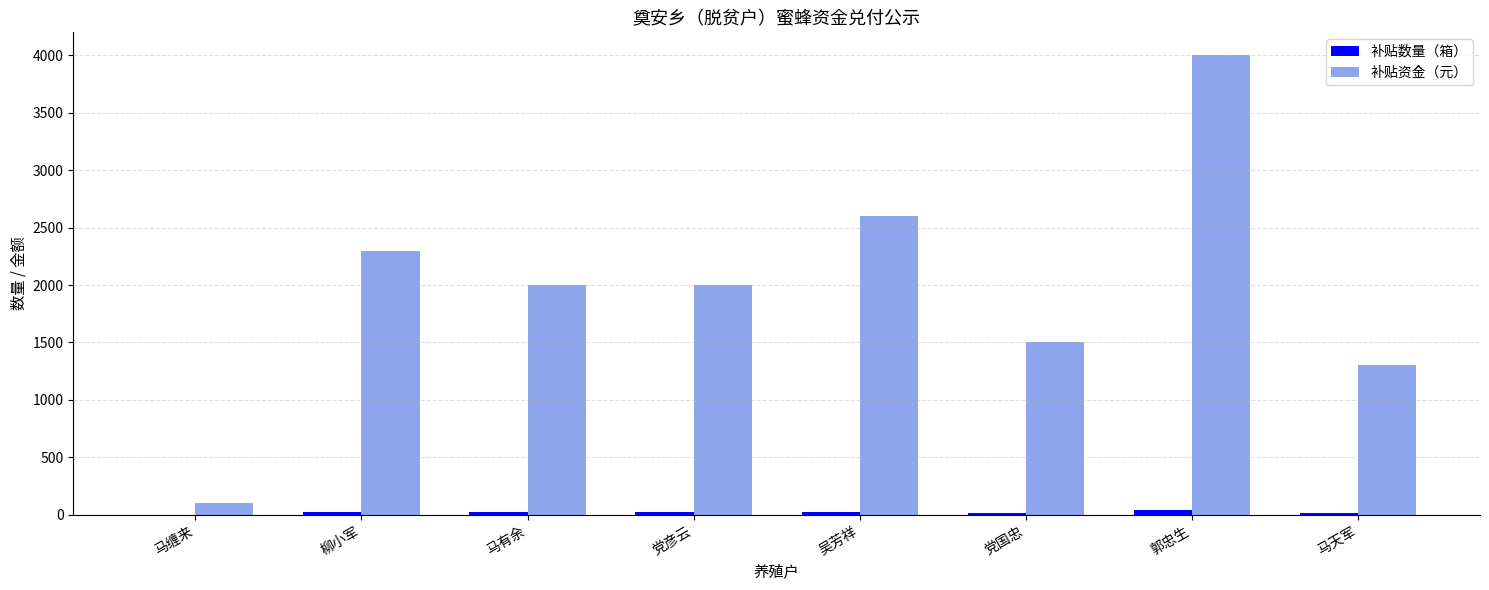

What is the total value across all series at 马缠来?

101